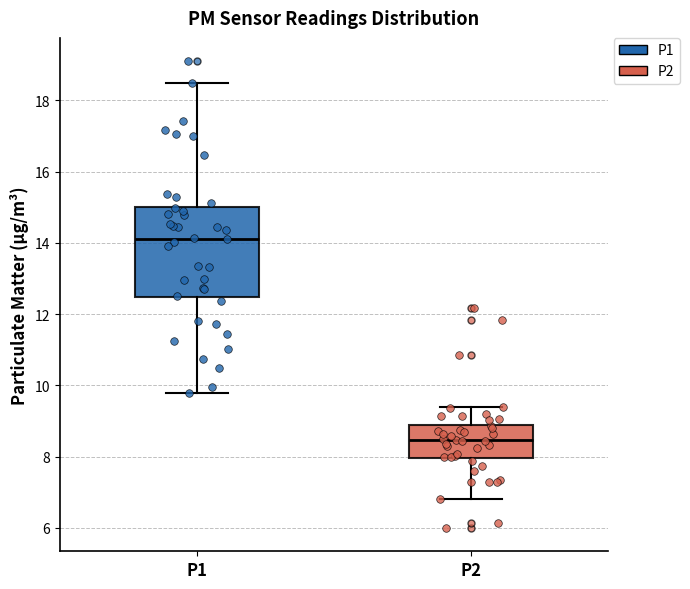

Reading left to right, transcribe this box plot: for each box, give where its median line is, the range the box spans, and where its two whiskers end, as read against the y-axis. The values are not printed on the chart, so give them approximately, as read against the axis.

P1: median 14.2, box 12.4 to 15.0, whiskers 9.8 to 18.4
P2: median 8.4, box 8.0 to 8.8, whiskers 6.8 to 9.4